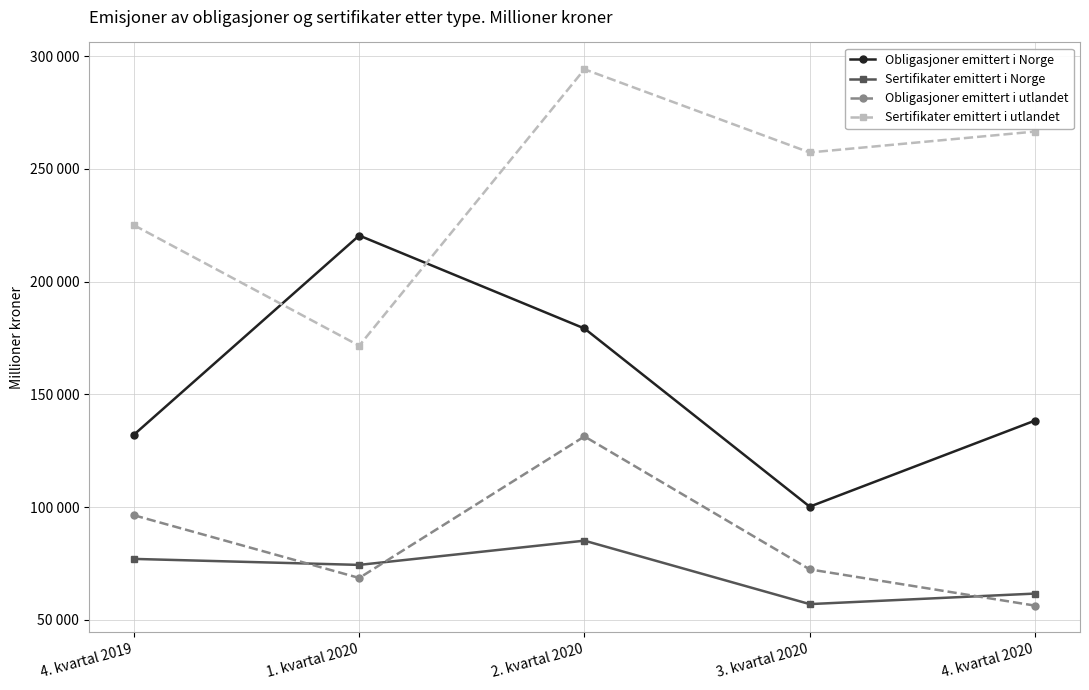

Where is Sertifikater emittert i Norge nearest to the value 71059?

1. kvartal 2020